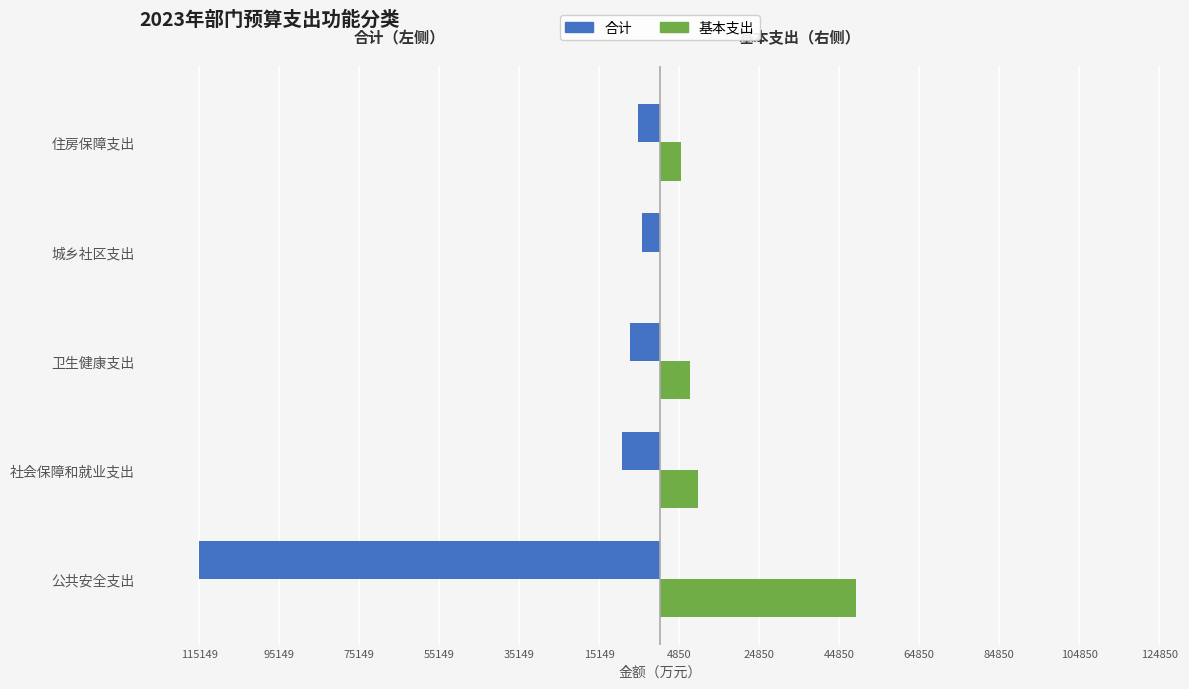

What is the value of the 合计 bar at the 5th from the left?

-5351.3